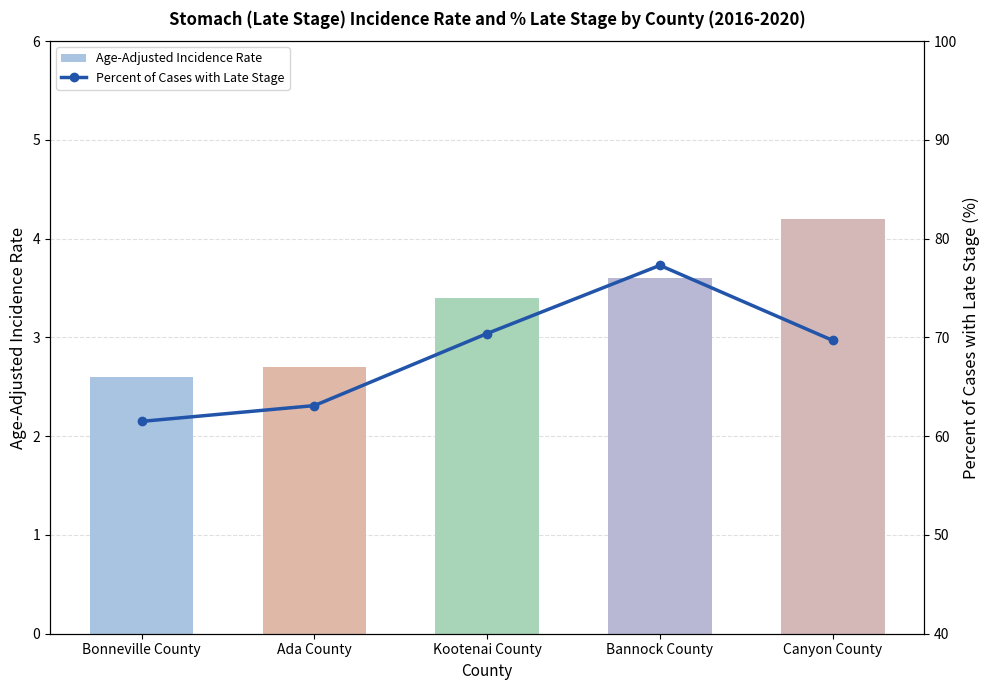

What is the label of the 2nd bar from the left?

Ada County